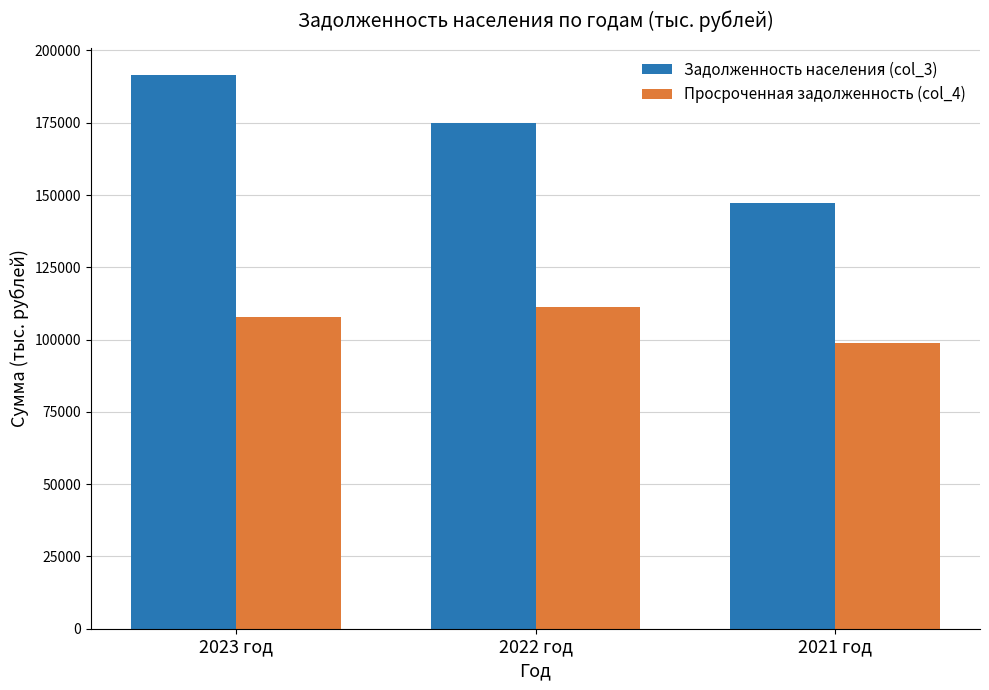

Which series has the largest range (max minus min)?

Задолженность населения (col_3)